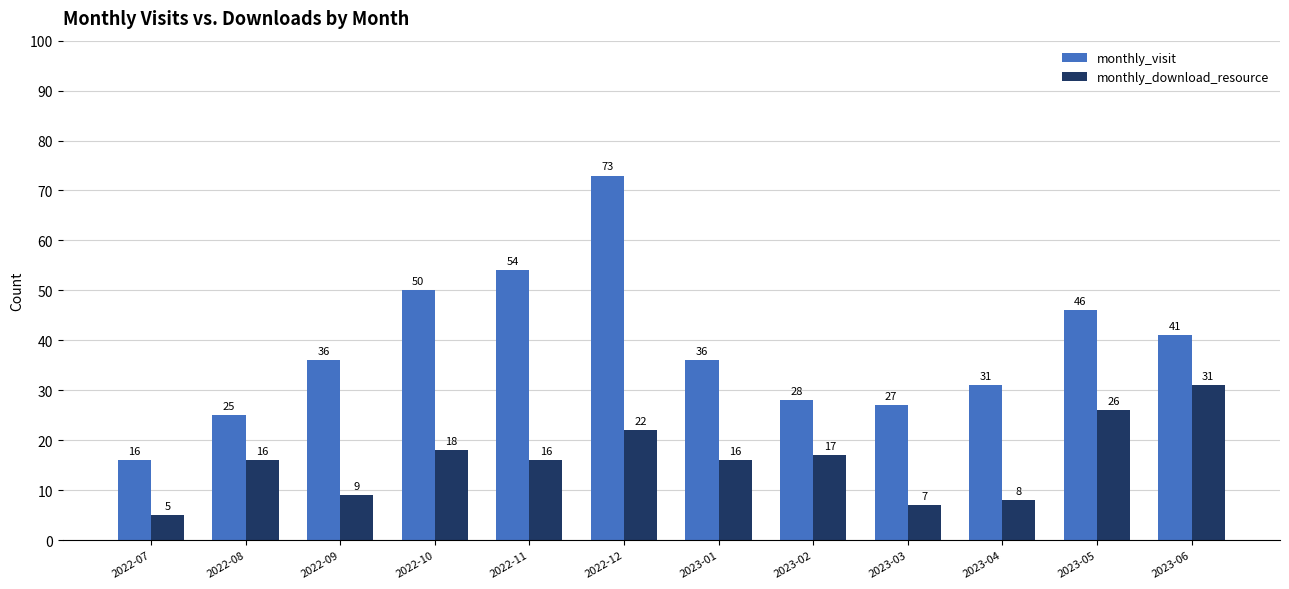

What is the sum of the monthly_visit values at 2023-06 and 2023-02?

69